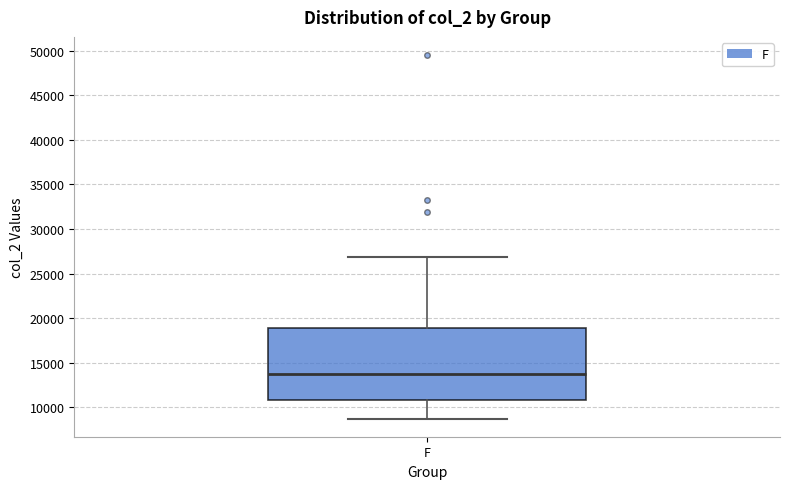

Where does the median line of the box for F sit on the y-axis? The values are not printed on the chart, so give them approximately, as read against the axis.

13500